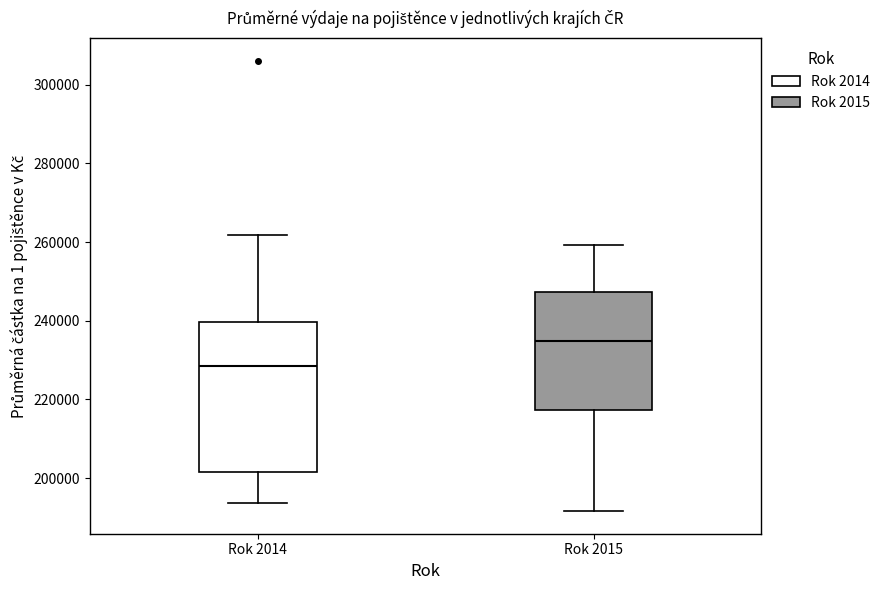

Where does the median line of the box for Rok 2015 sit on the y-axis? The values are not printed on the chart, so give them approximately, as read against the axis.

234000